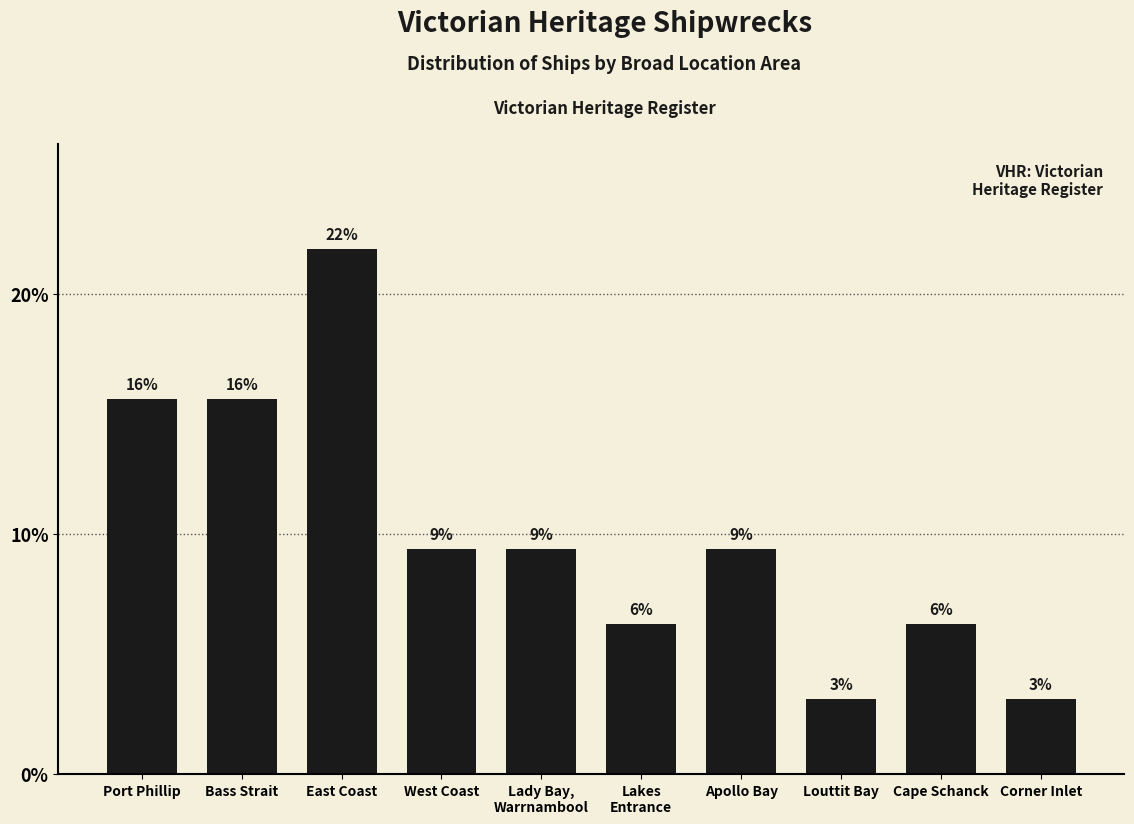

What is the maximum value shown in the chart?

21.9